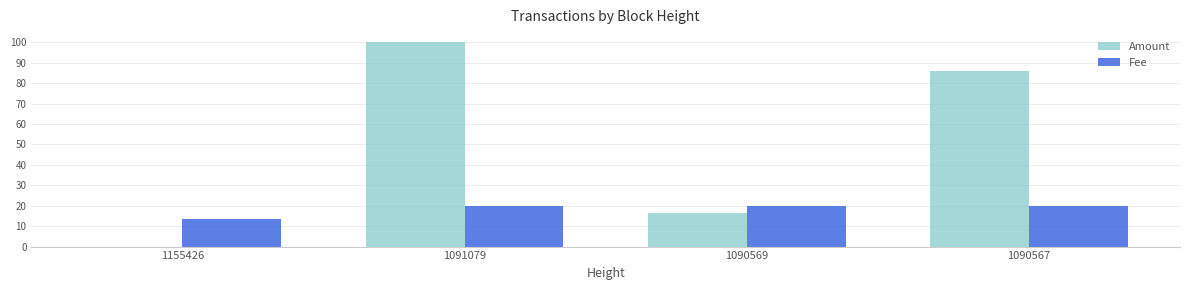

True or false: Amount has a value of 137.7 at 1091079.

False